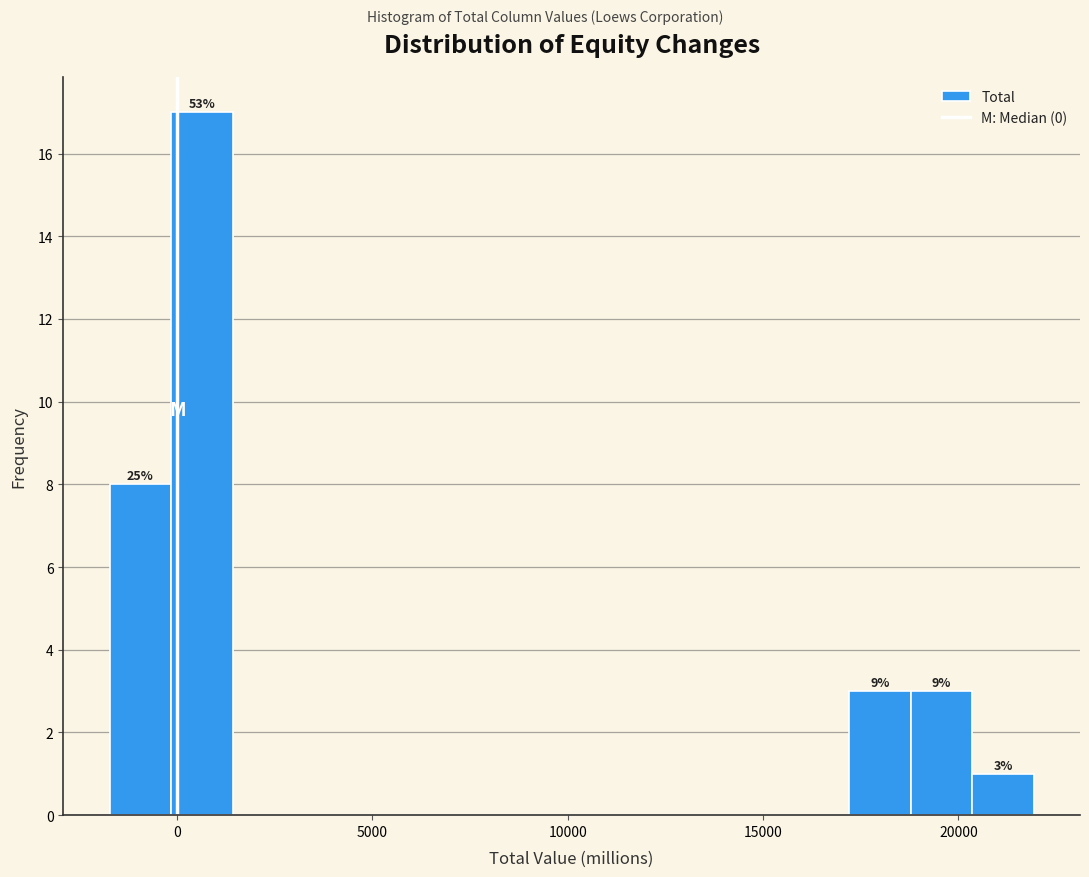

Read against the x-axis, roughly where is the centre of the tallest bar?

500